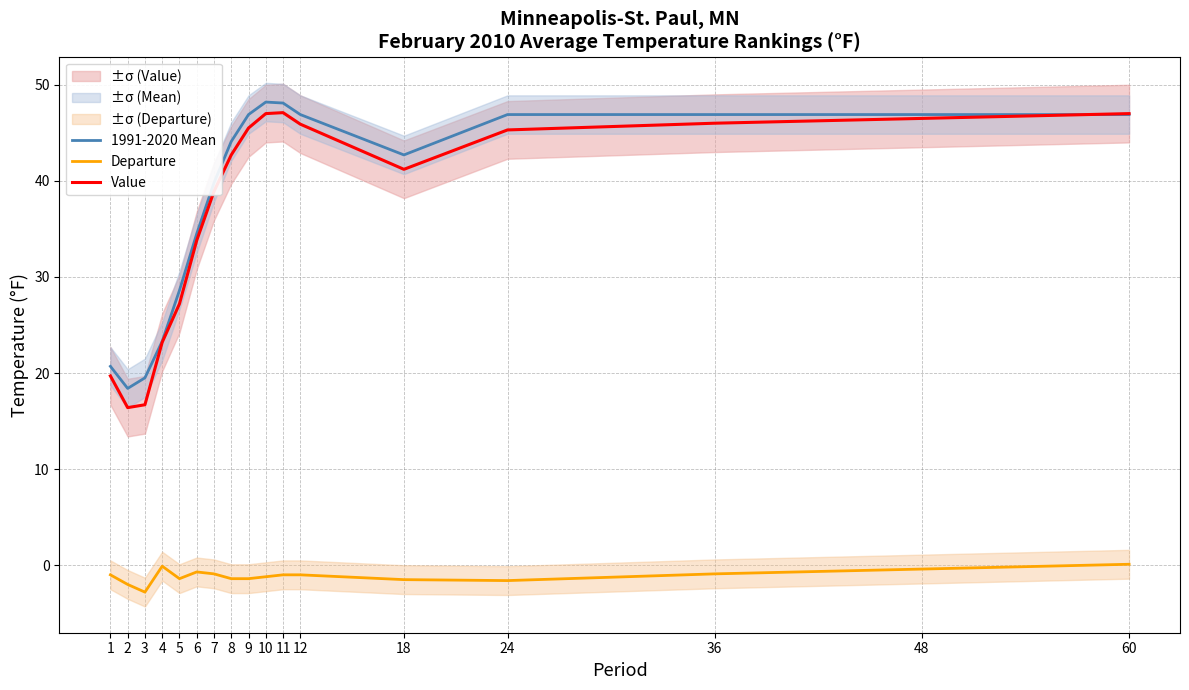

How many intersections are there between Value and 1991-2020 Mean?

1